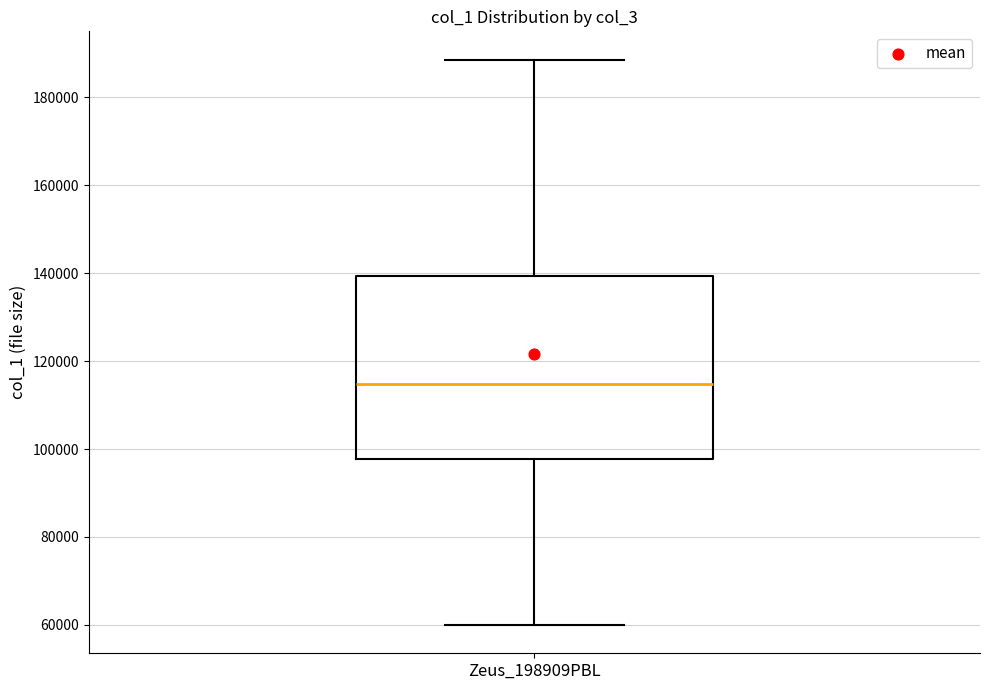

Where is the upper edge of the box for Zeus_198909PBL on the y-axis? The values are not printed on the chart, so give them approximately, as read against the axis.

140000